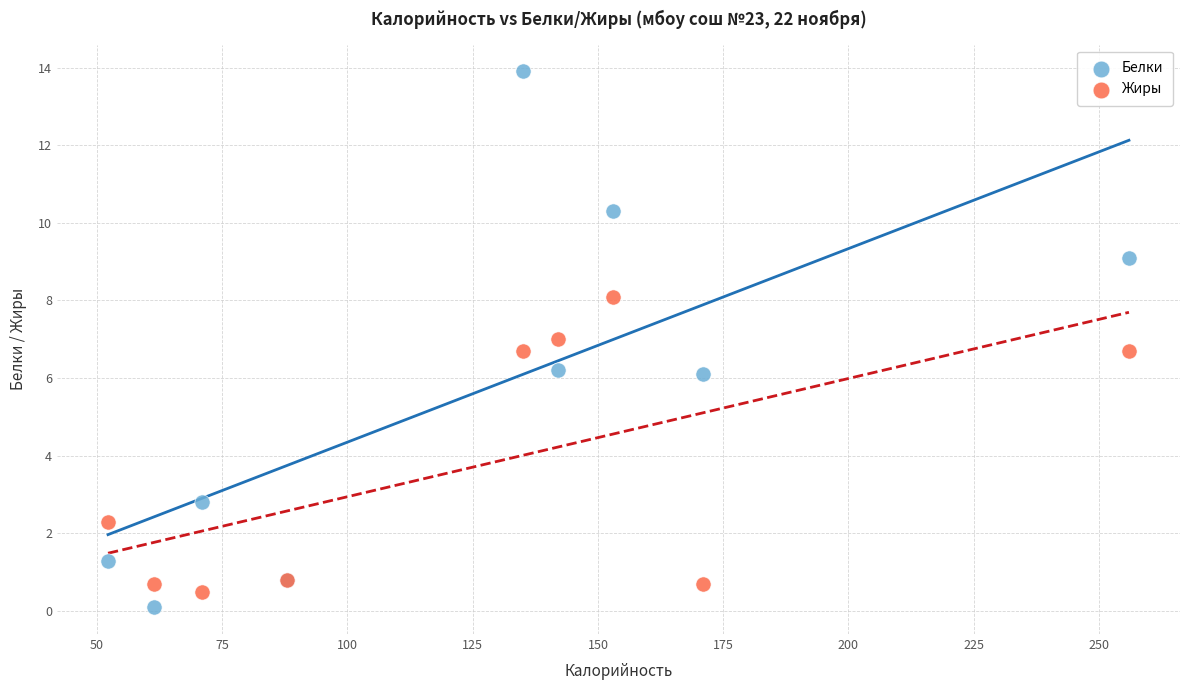

Which series has the widest spread of Y values?

Белки